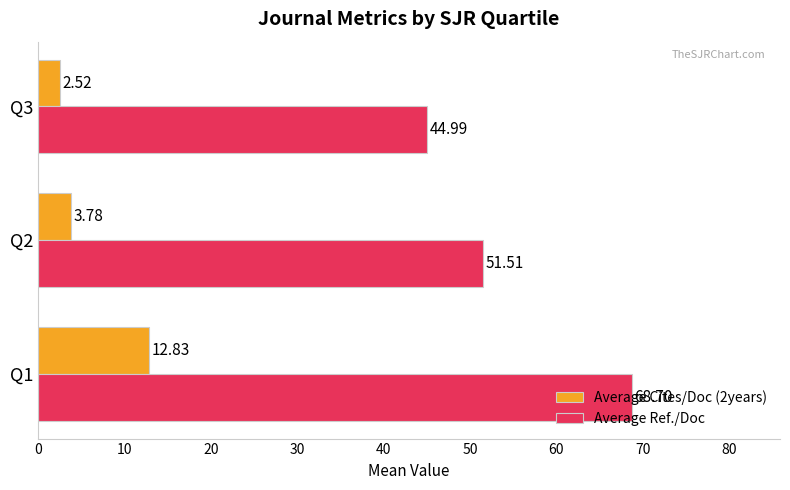

Is the value of Average Cites/Doc (2years) at Q3 greater than the value of Average Ref./Doc at Q2?

No